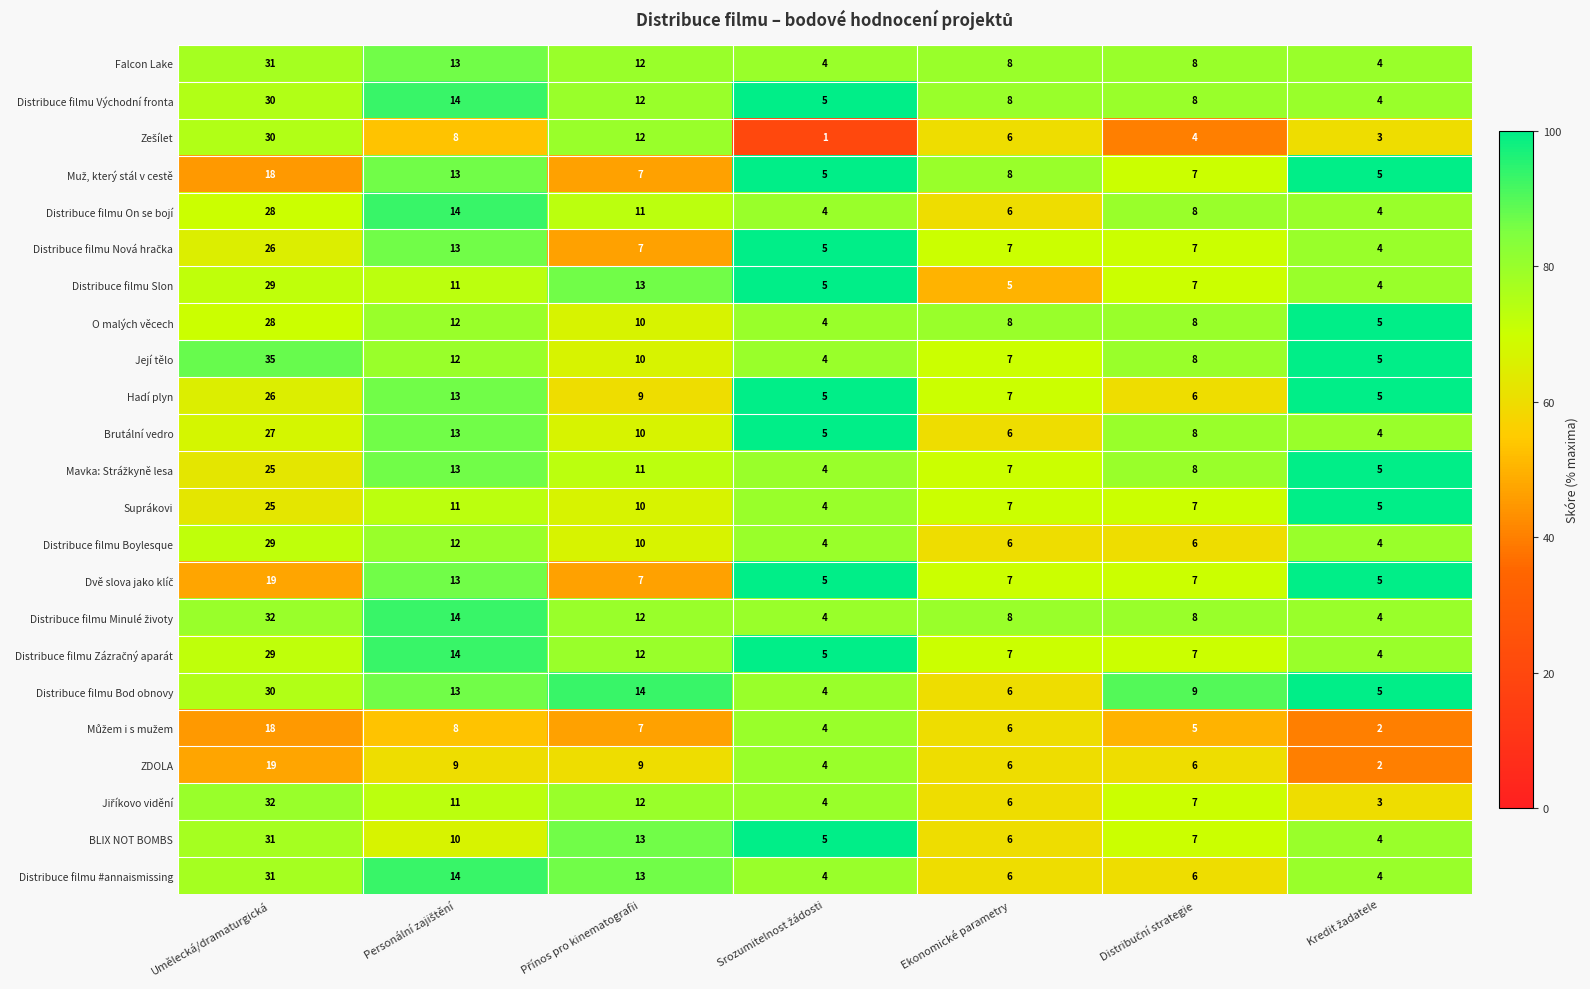

At which label does BLIX NOT BOMBS first exceed 7?

Umělecká/dramaturgická